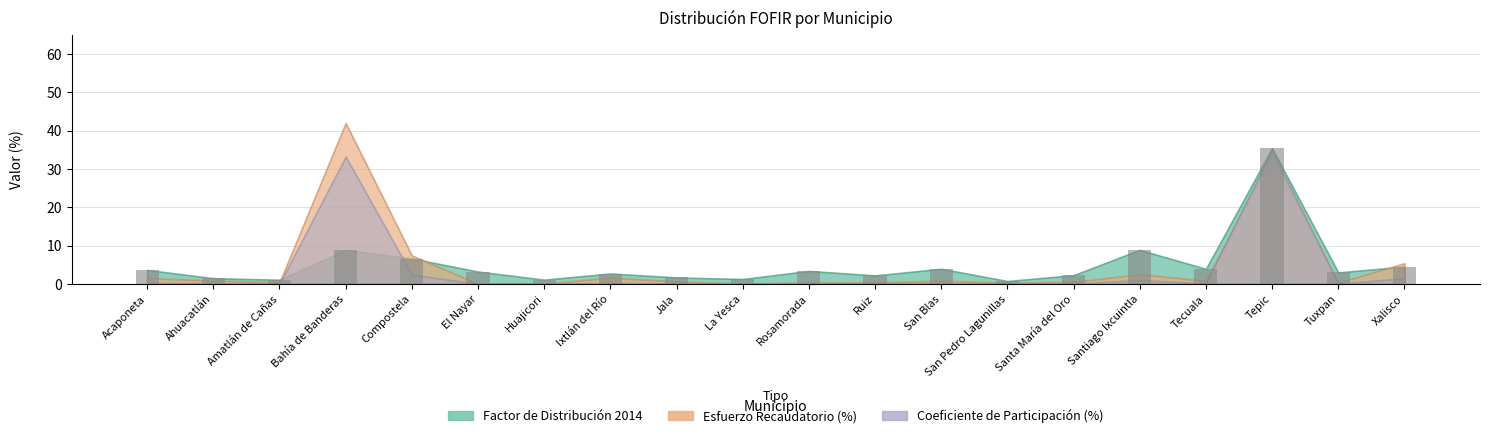

What is the sum of the values at Compostela and Acaponeta?

10.3